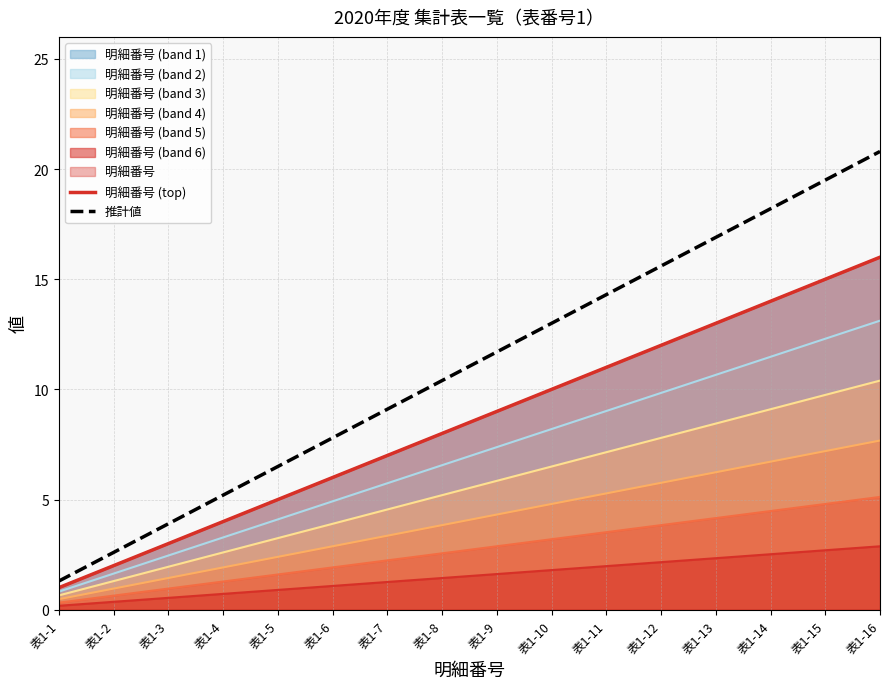

Which series has the largest total across all categories?

推計値